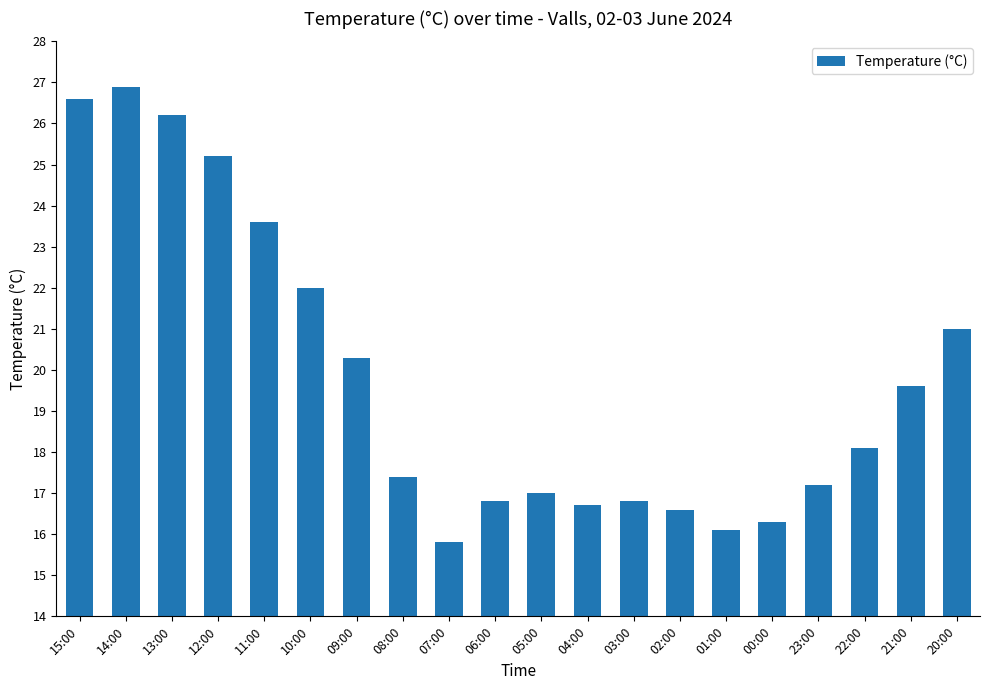

Which category has the lowest value across all series?

07:00